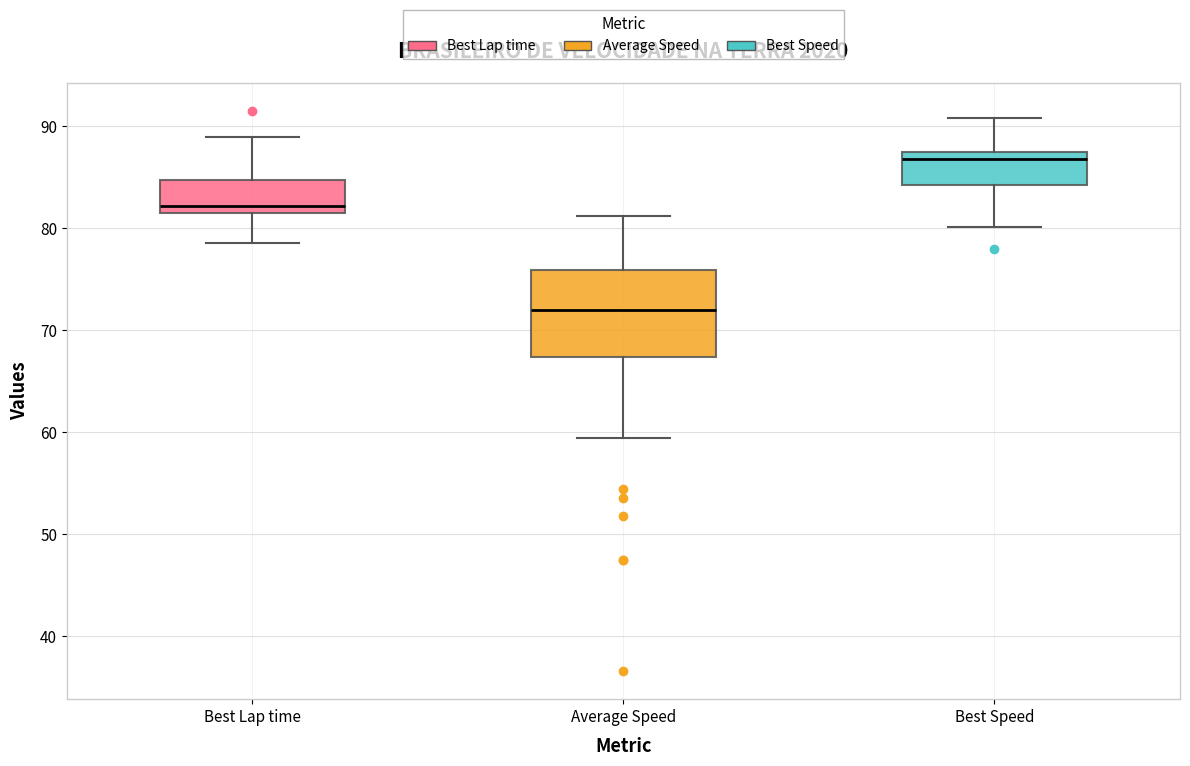

Reading left to right, read every box against the y-axis: the position of its median line, the range the box covers, and the ends of its whiskers. The values are not printed on the chart, so give them approximately, as read against the axis.

Best Lap time: median 82, box 81 to 85, whiskers 79 to 89
Average Speed: median 72, box 67 to 76, whiskers 59 to 81
Best Speed: median 87 (just below the box's upper edge), box 84 to 87, whiskers 80 to 91